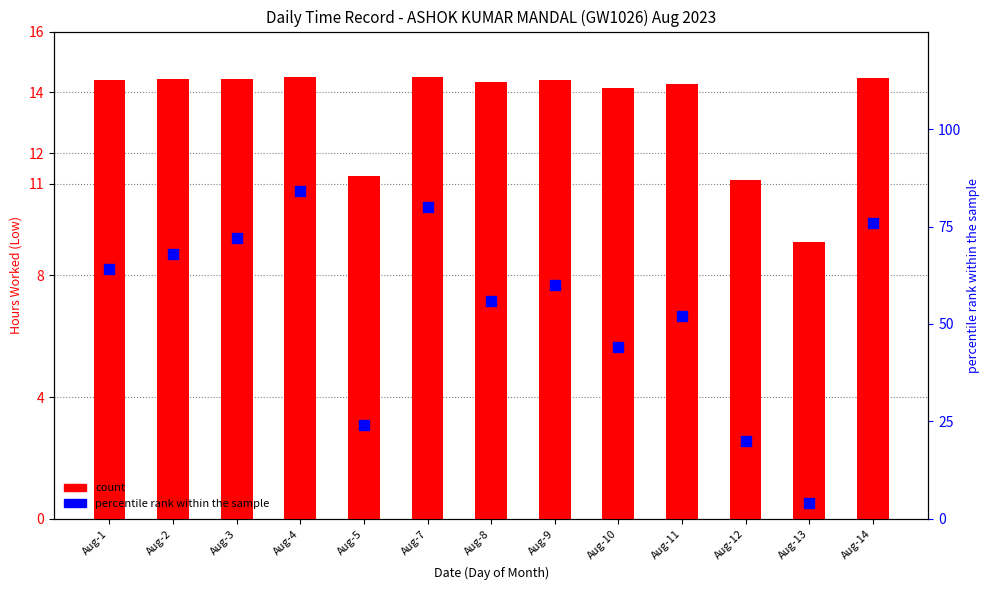

What are all the series names shown in the legend?

count, percentile rank within the sample